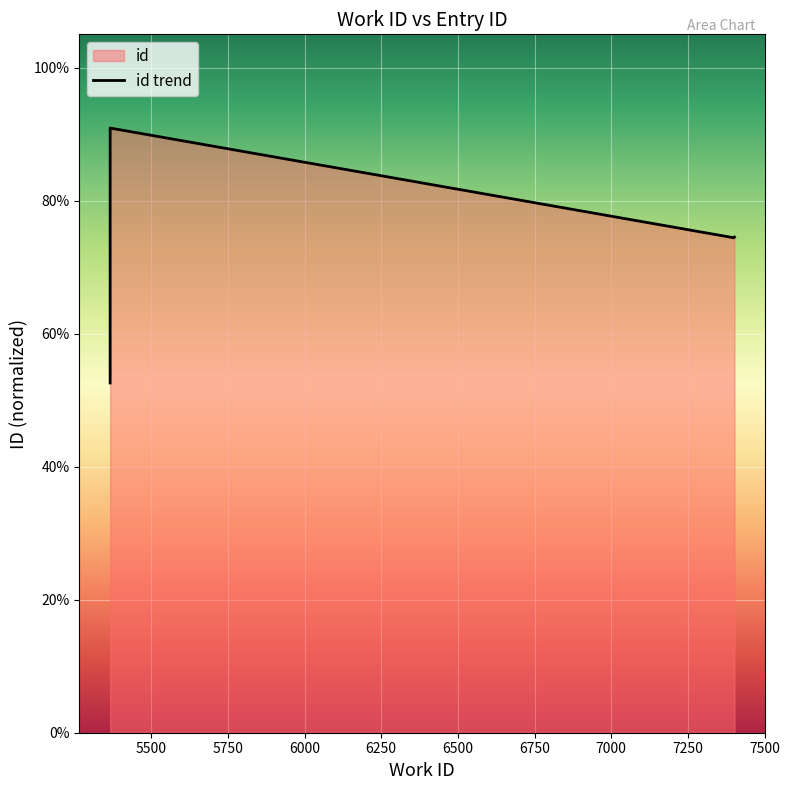

How many values are between 0 and 1?

5